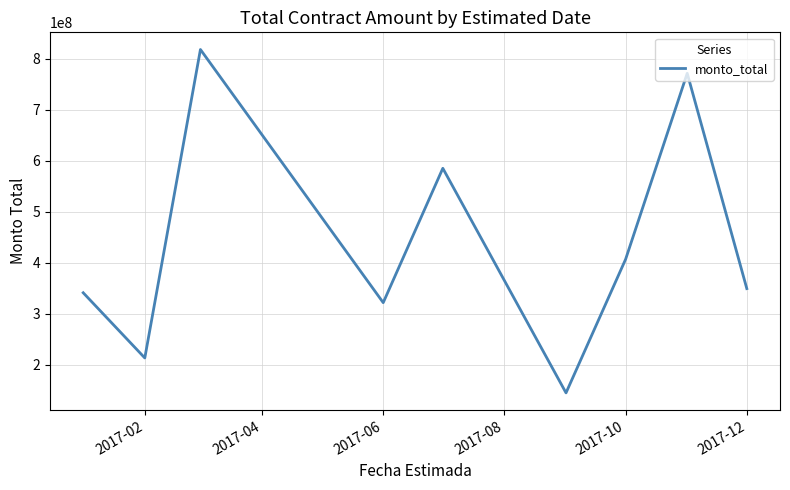

What is the minimum value shown in the chart?

144980500